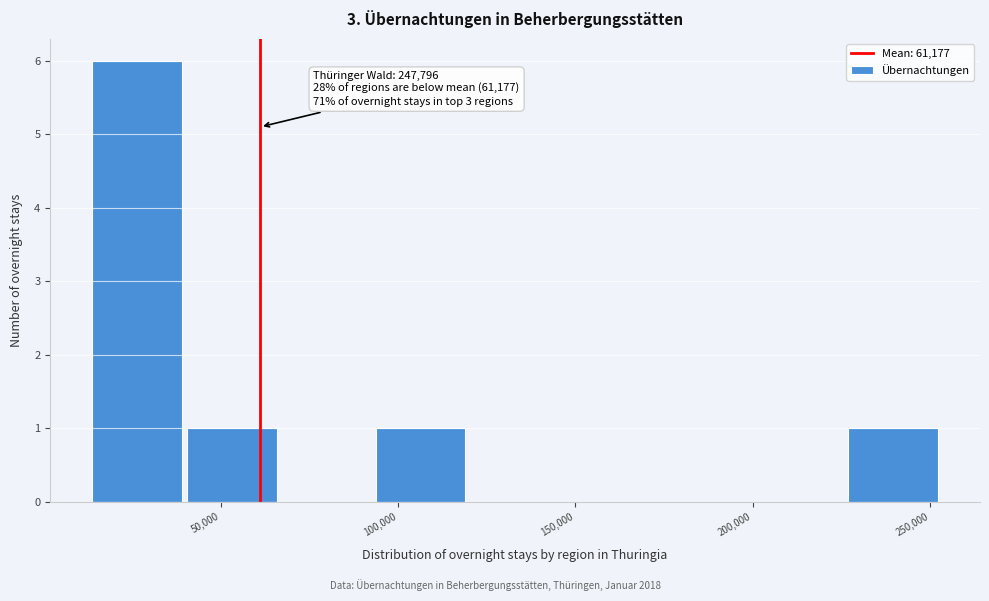

Over which range of the x-axis is the bar tallest?

15000 to 40000